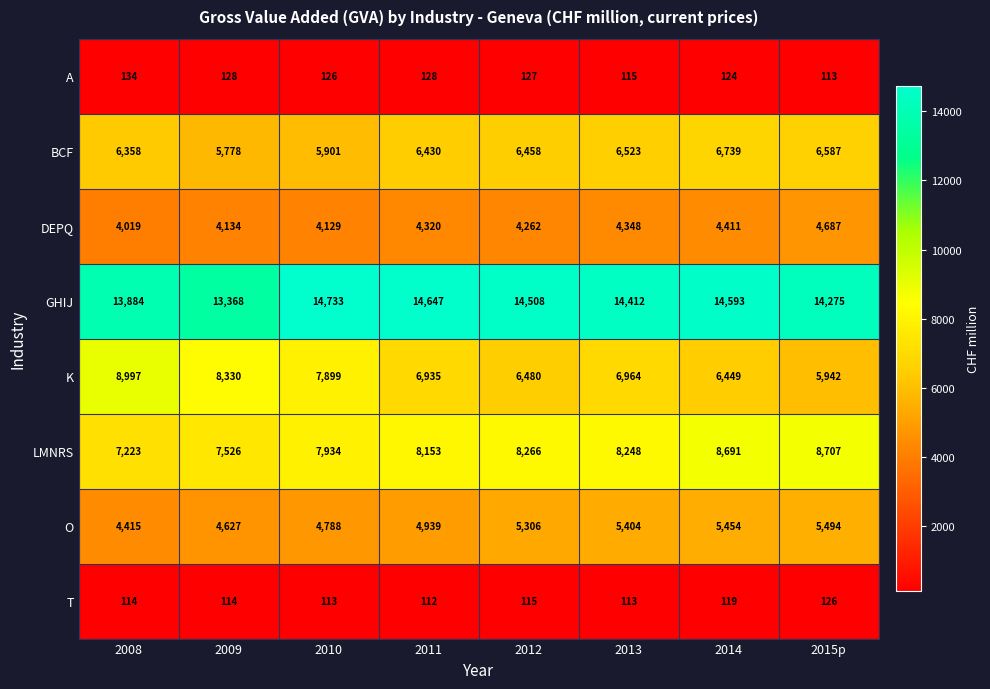

The value of DEPQ at 2013 is 7373. True or false?

False